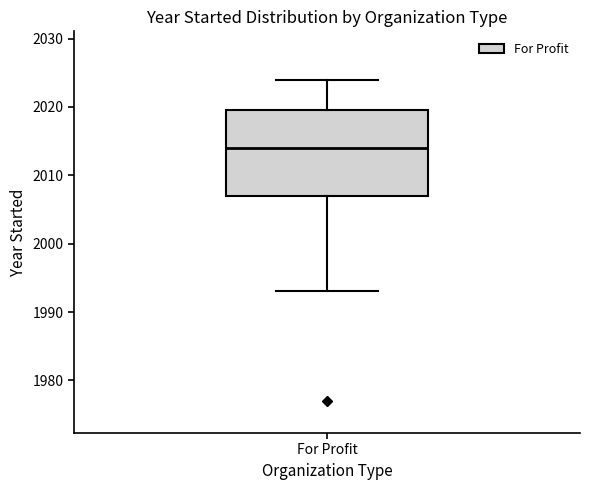

Where does the upper whisker of the box for For Profit end on the y-axis? The values are not printed on the chart, so give them approximately, as read against the axis.

2024